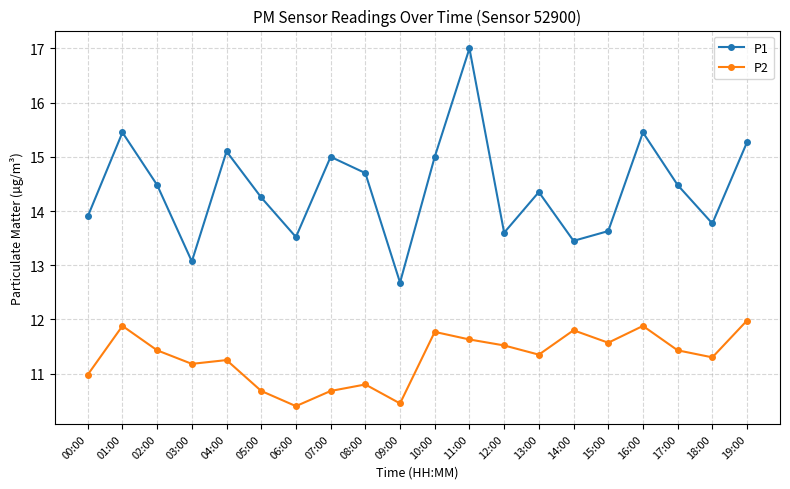

True or false: P1 and P2 intersect in this chart.

False